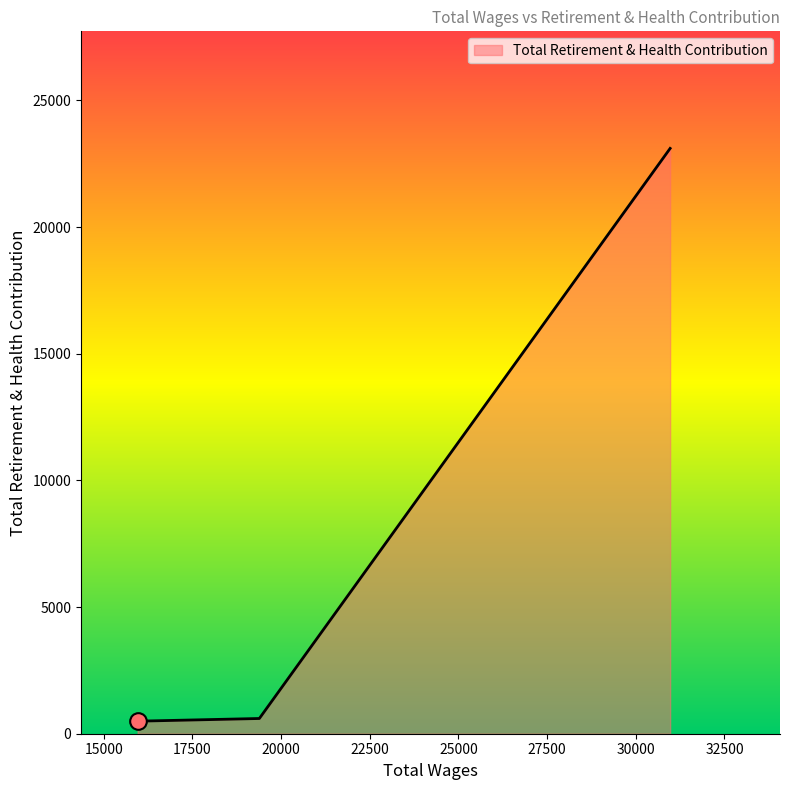

What is the difference between the maximum and minimum values?

22609